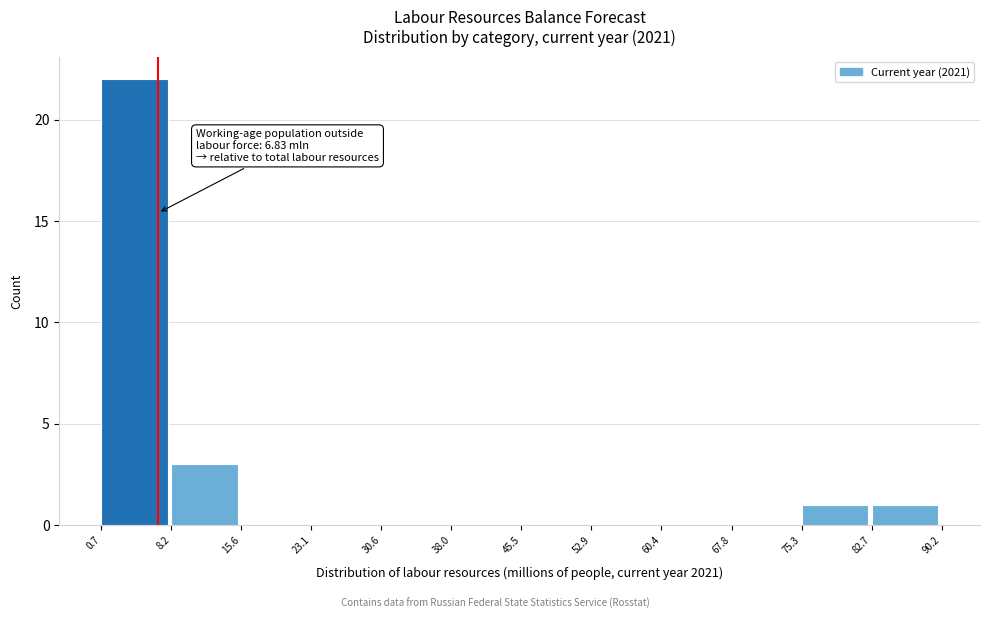

Which range on the x-axis has the tallest bar?

0.7 to 8.2